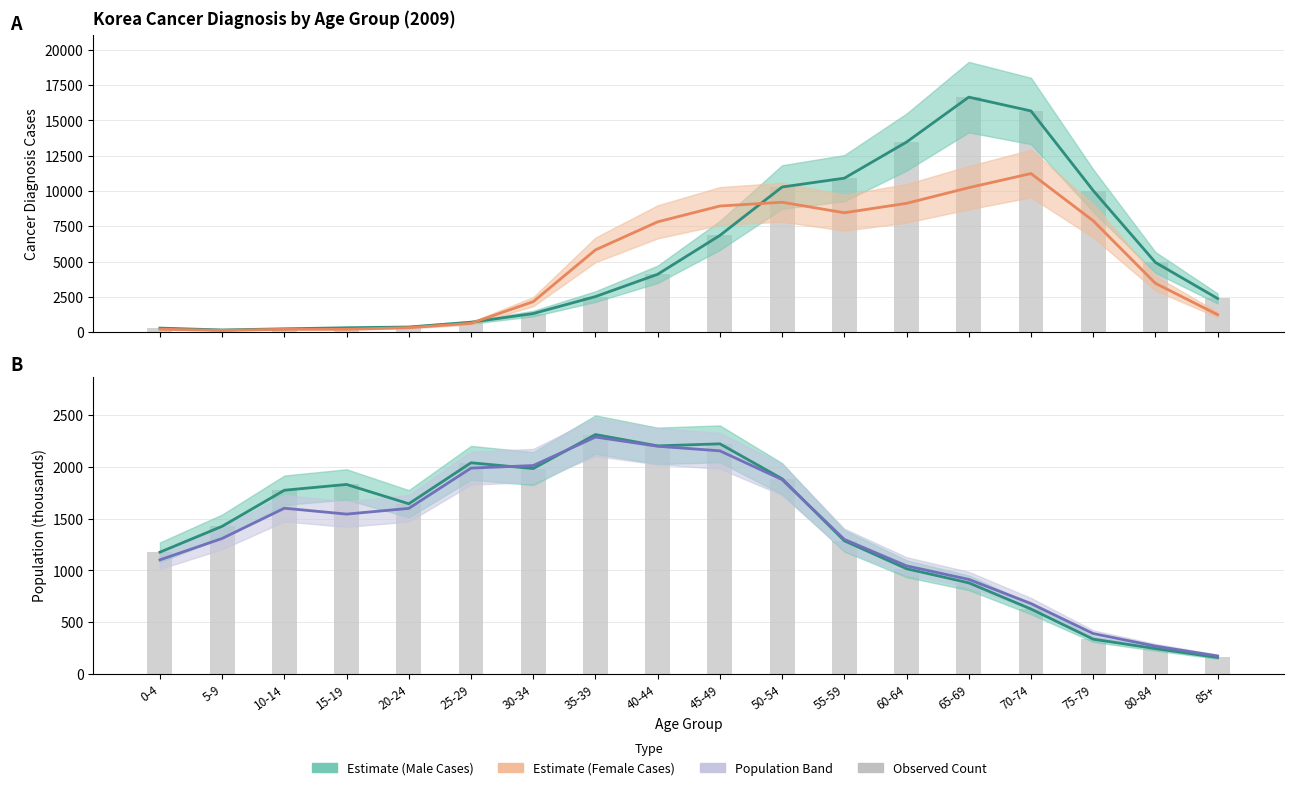

Reading left to right, transcribe all the data shown in this chart.

Male Cases (Estimate): 282.0	150.0	232.0	306.0	360.0	696.0	1313.0	2516.0	4096.0	6849.0	10281.0	10906.0	13465.0	16649.0	15670.0	10030.0	4936.0	2381.0
Female Cases (Estimate): 207.0	120.0	201.0	198.0	312.0	623.0	2156.0	5823.0	7812.0	8934.0	9201.0	8456.0	9123.0	10234.0	11234.0	7890.0	3456.0	1234.0
Male Population (Estimate): 1175.5	1425.2	1774.0	1829.7	1643.1	2039.1	1983.2	2312.0	2202.5	2222.2	1884.7	1285.6	1015.6	879.1	626.3	334.9	243.7	158.1
Female Population (Estimate): 1101.3	1307.9	1600.1	1543.2	1598.4	1987.7	2012.3	2287.7	2198.8	2154.3	1876.5	1298.8	1043.2	912.3	678.9	389.0	267.9	172.3